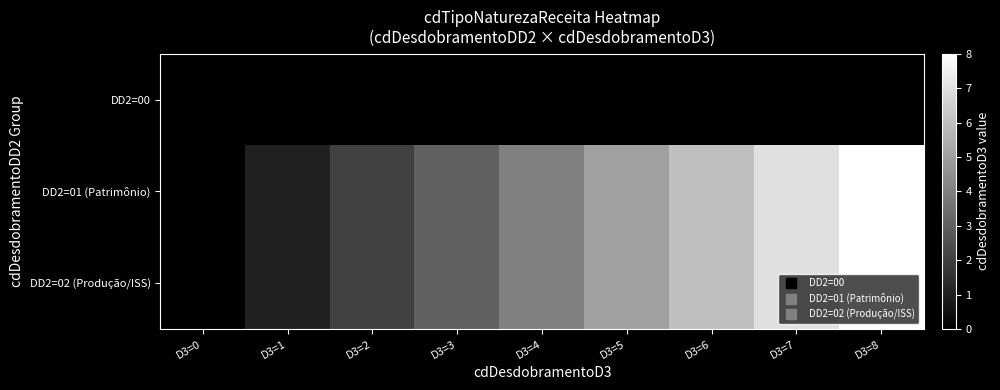

Which category has the highest value across all series?

D3=8